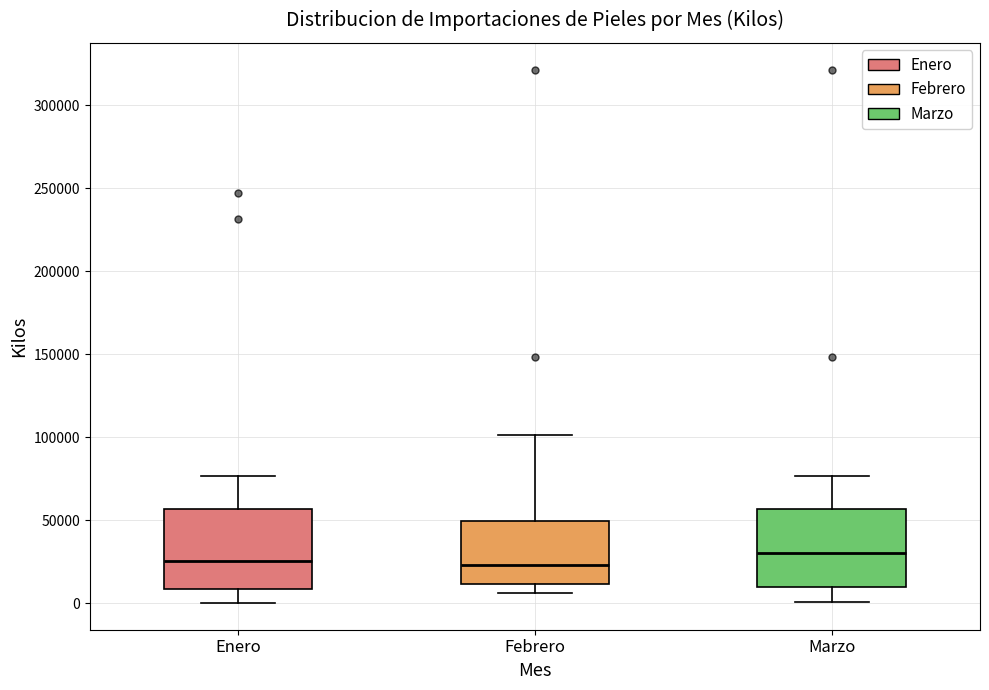

Reading left to right, transcribe this box plot: for each box, give where its median line is, the range the box spans, and where its two whiskers end, as read against the y-axis. The values are not printed on the chart, so give them approximately, as read against the axis.

Enero: median 25000, box 10000 to 55000, whiskers 0 to 75000
Febrero: median 25000, box 10000 to 50000, whiskers 5000 to 100000
Marzo: median 30000, box 10000 to 55000, whiskers 0 to 75000